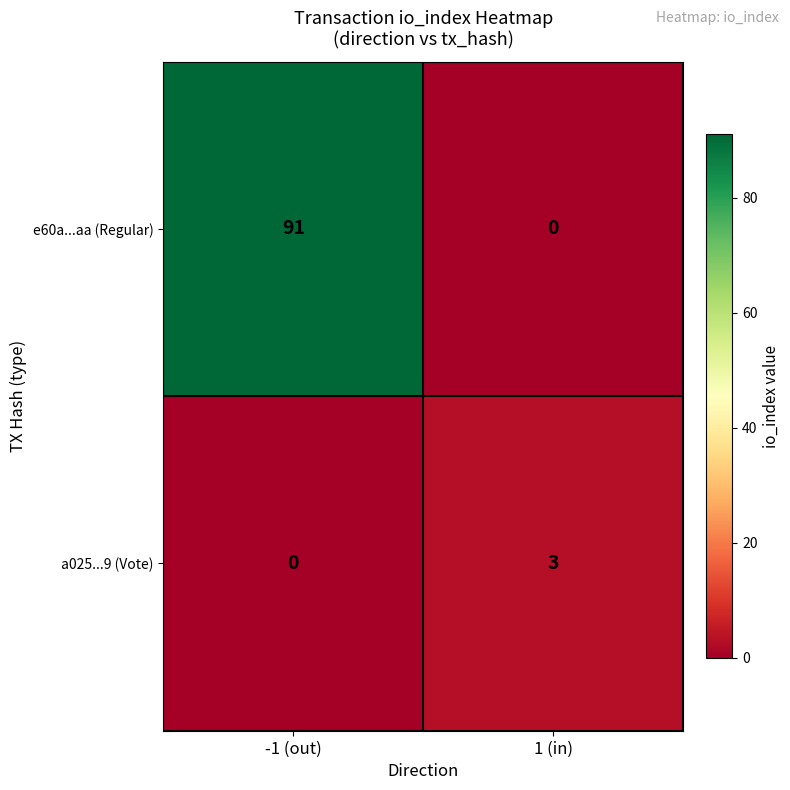

At how many categories does at least one series exceed 87?

1